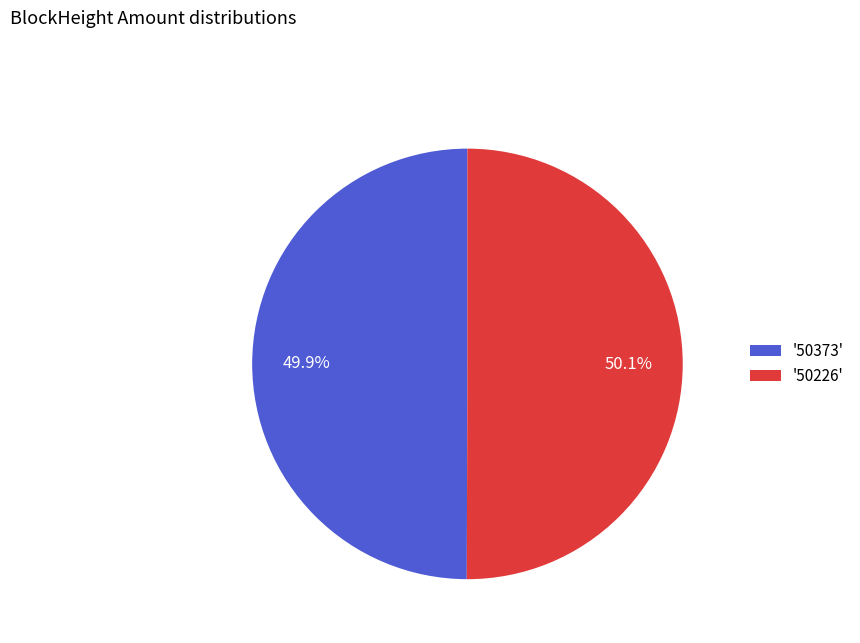

Combined, do '50373' and '50226' account for over 50%?

Yes